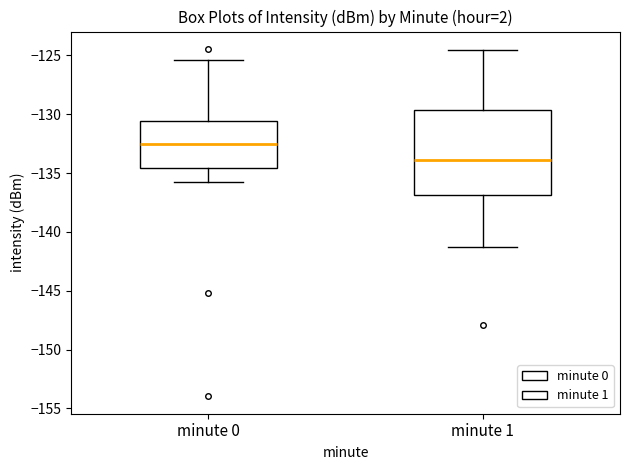

Where does the upper whisker of the box for minute 1 end on the y-axis? The values are not printed on the chart, so give them approximately, as read against the axis.

-124.5